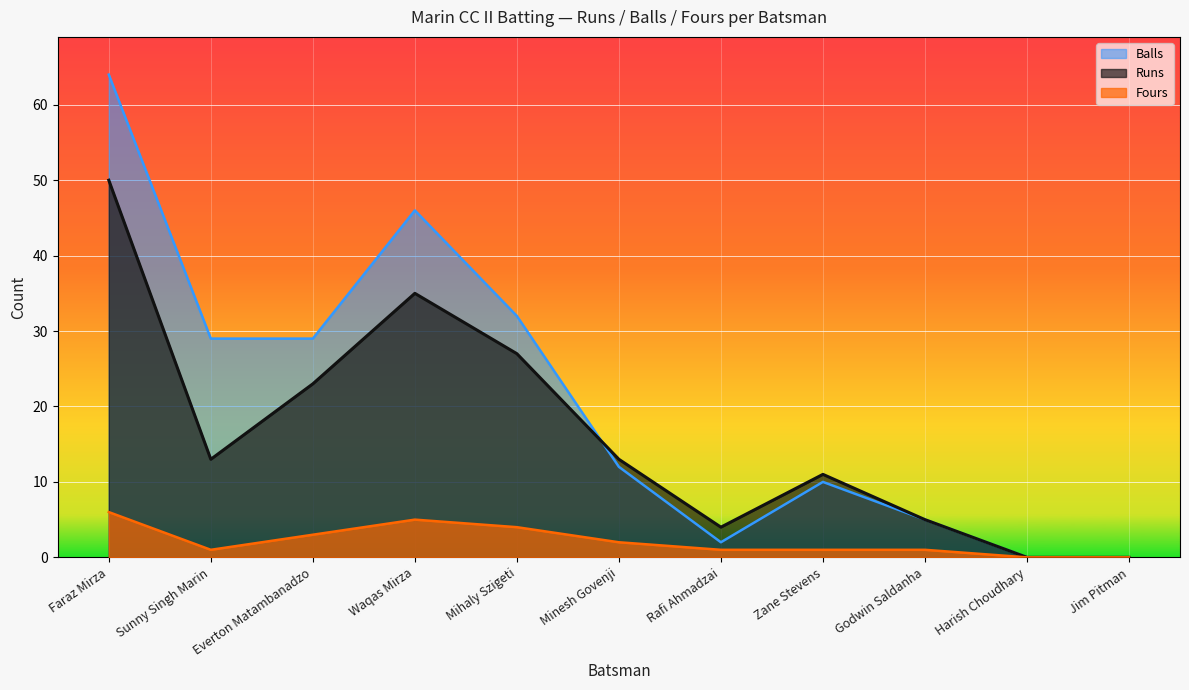

True or false: Fours and Runs intersect in this chart.

False